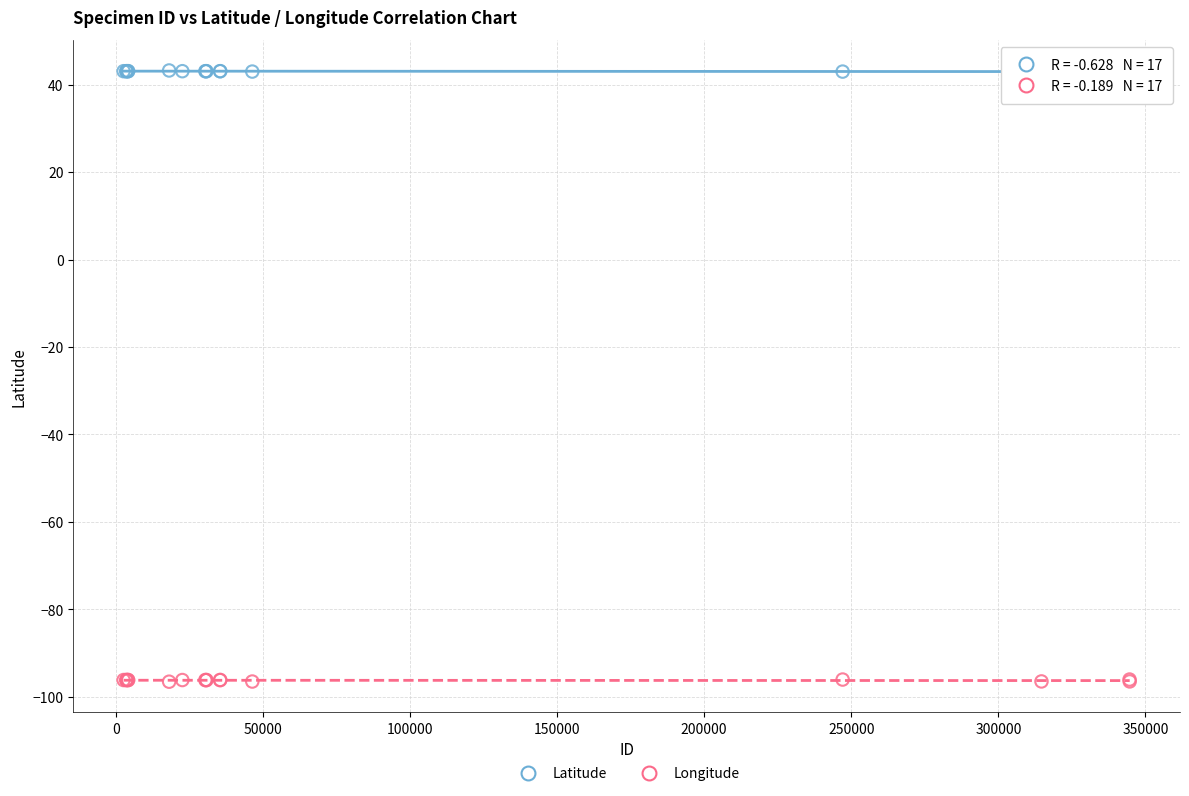

Which series contains the highest Y value?

Latitude